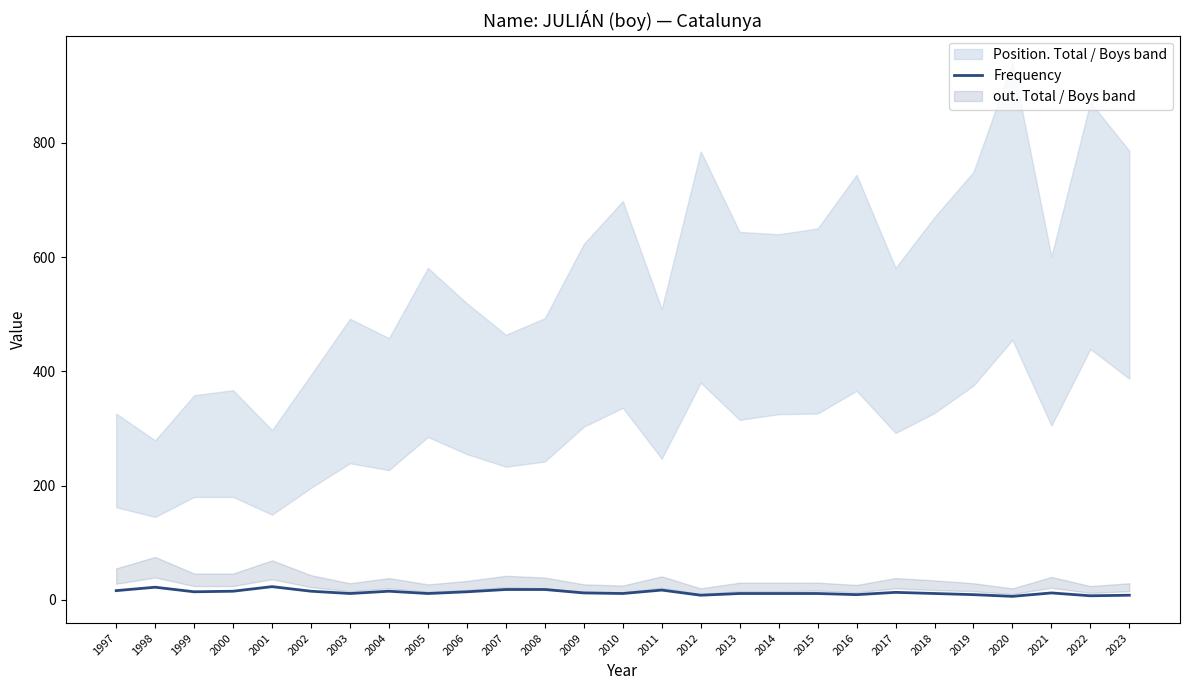

What is the value of the 22nd point from the left?

11